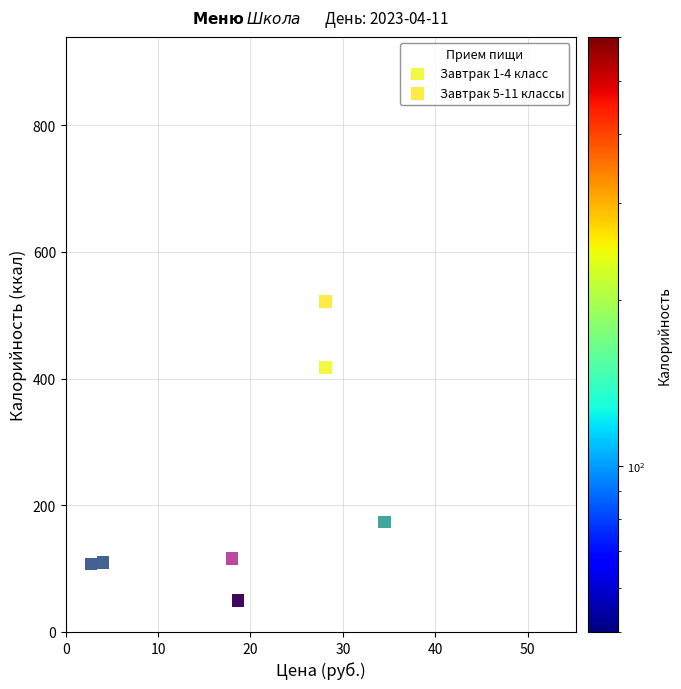

Which series has the largest Y range (max minus min)?

Завтрак 5-11 классы